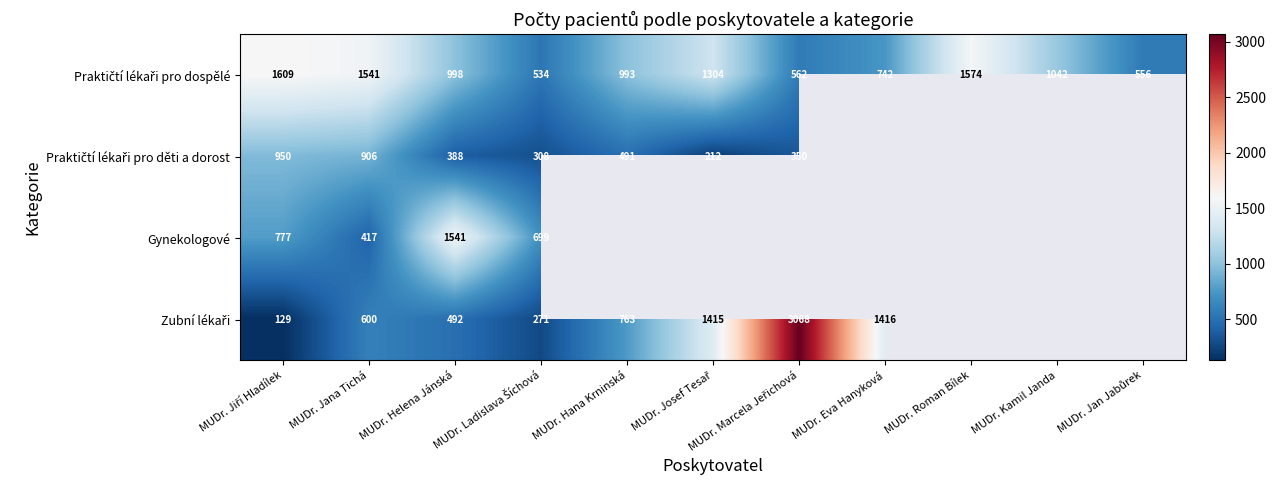

At which category does the chart reach its peak across all series?

MUDr. Marcela Jeřichová